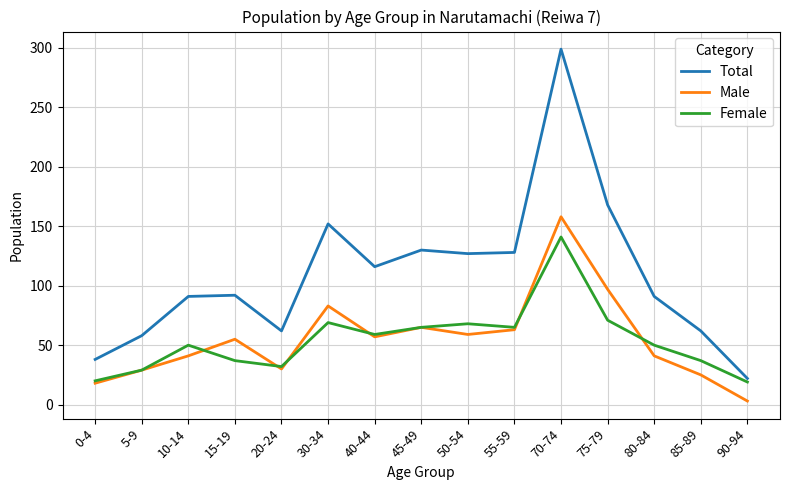

At which category does the chart reach its peak across all series?

70-74